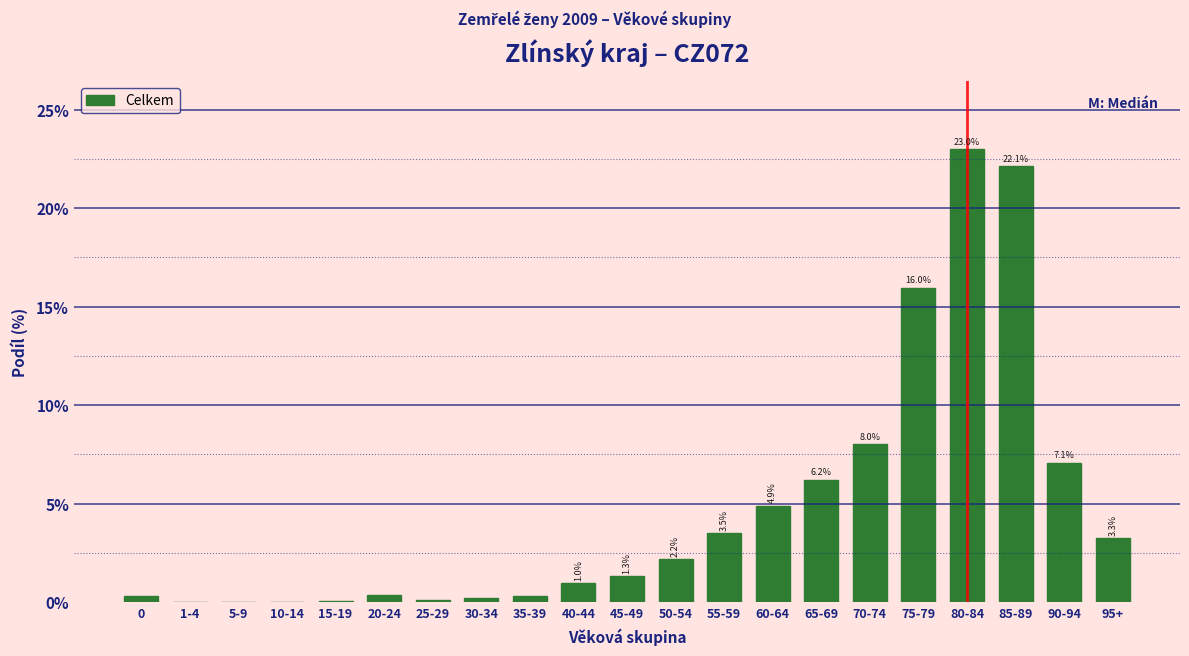

Which has a higher value, 1-4 or 85-89?

85-89